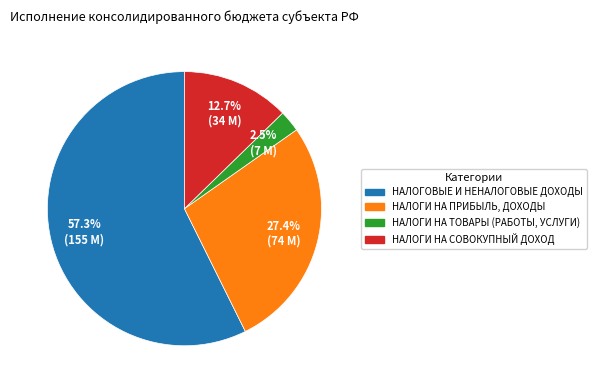

Is there any slice that represents more than half of the pie?

Yes